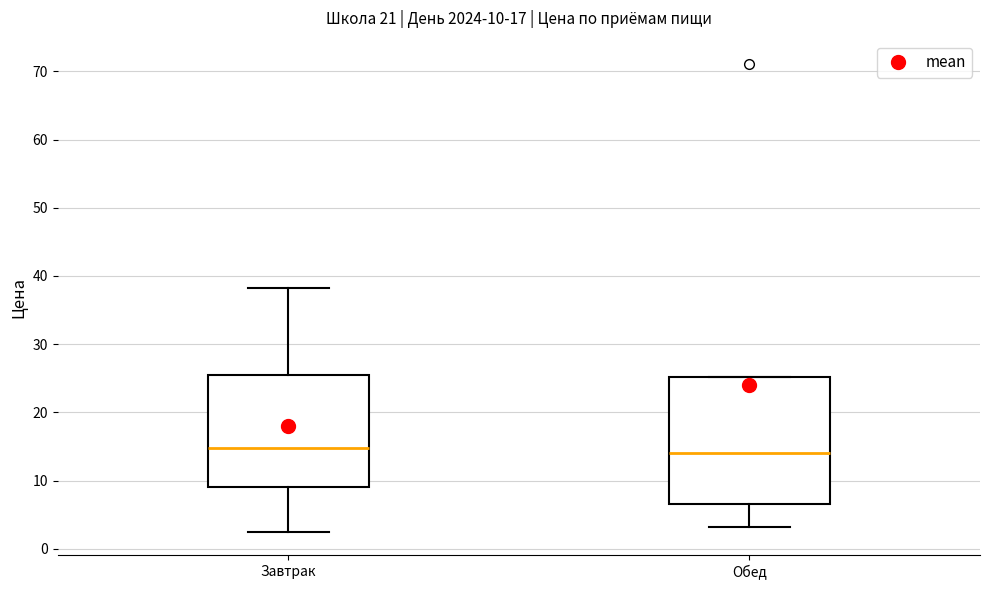

Which box is the tallest, from its lower edge to its upper edge?

Обед